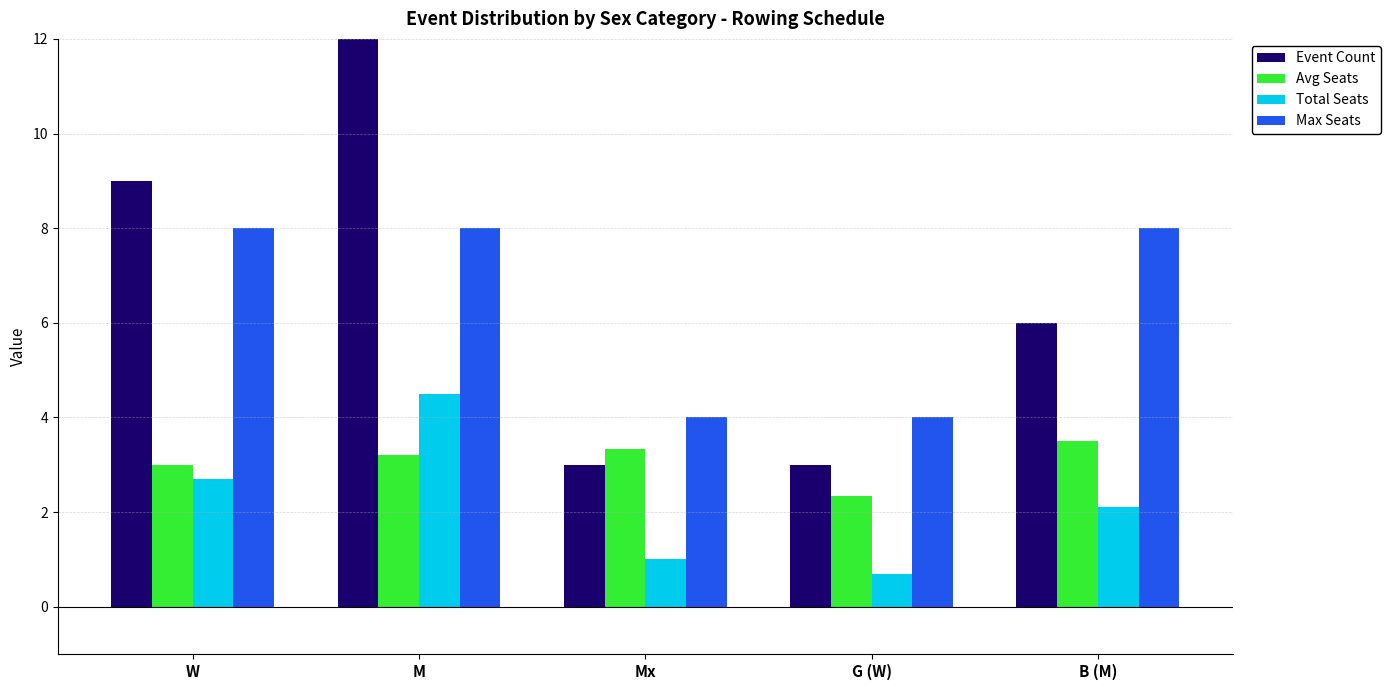

How many bars are there in each group?

4